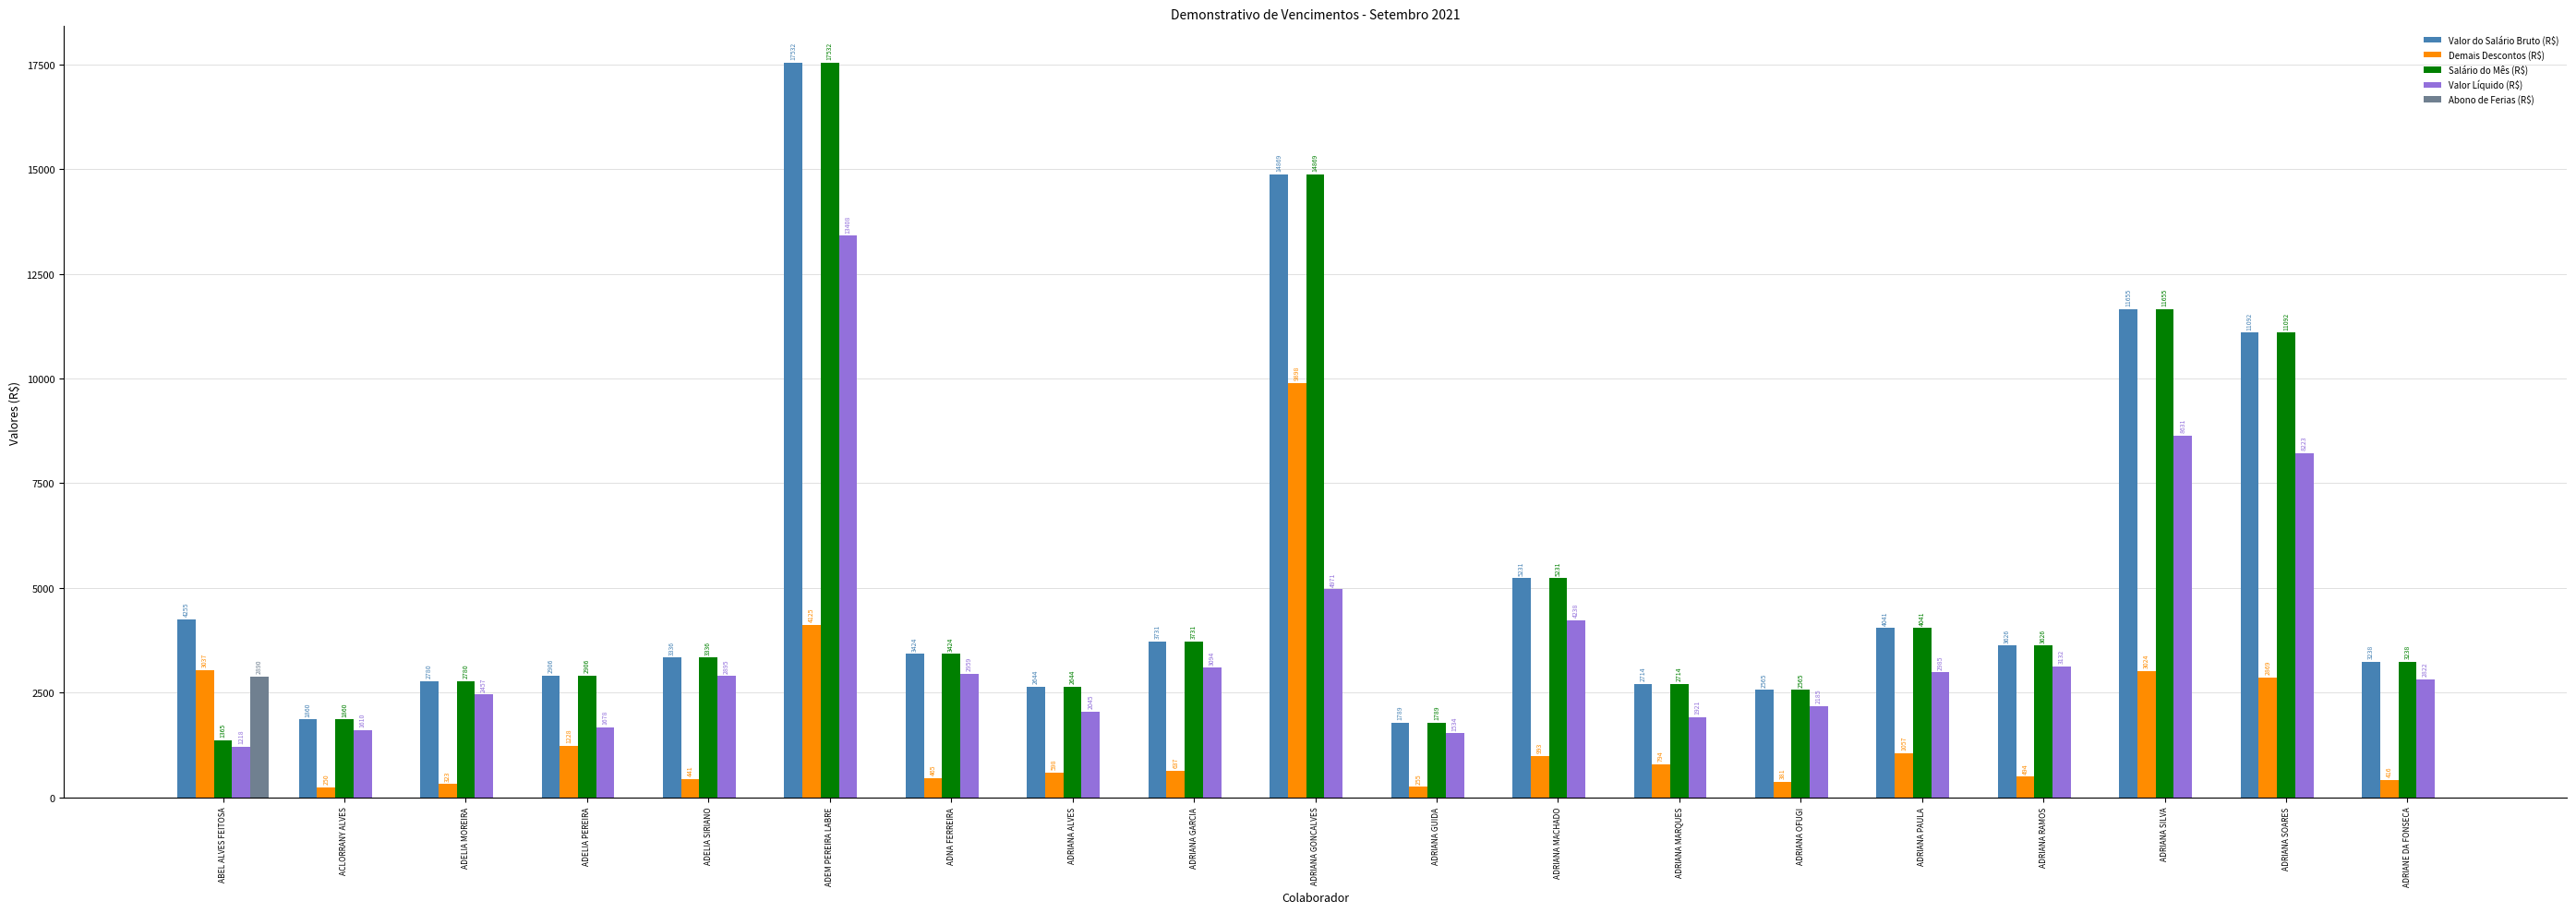

At which category is the sum across all series the highest?

ADEM PEREIRA LABRE